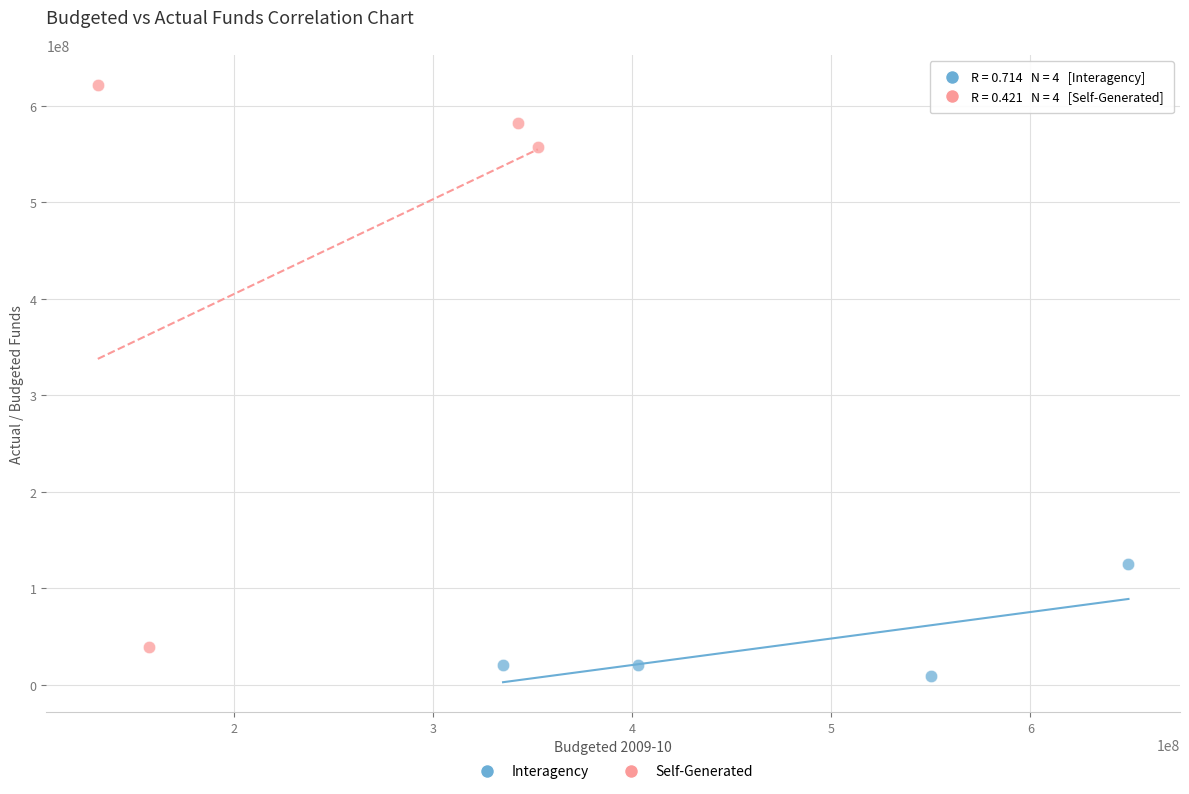

Which series reaches the maximum Y coordinate?

Self-Generated